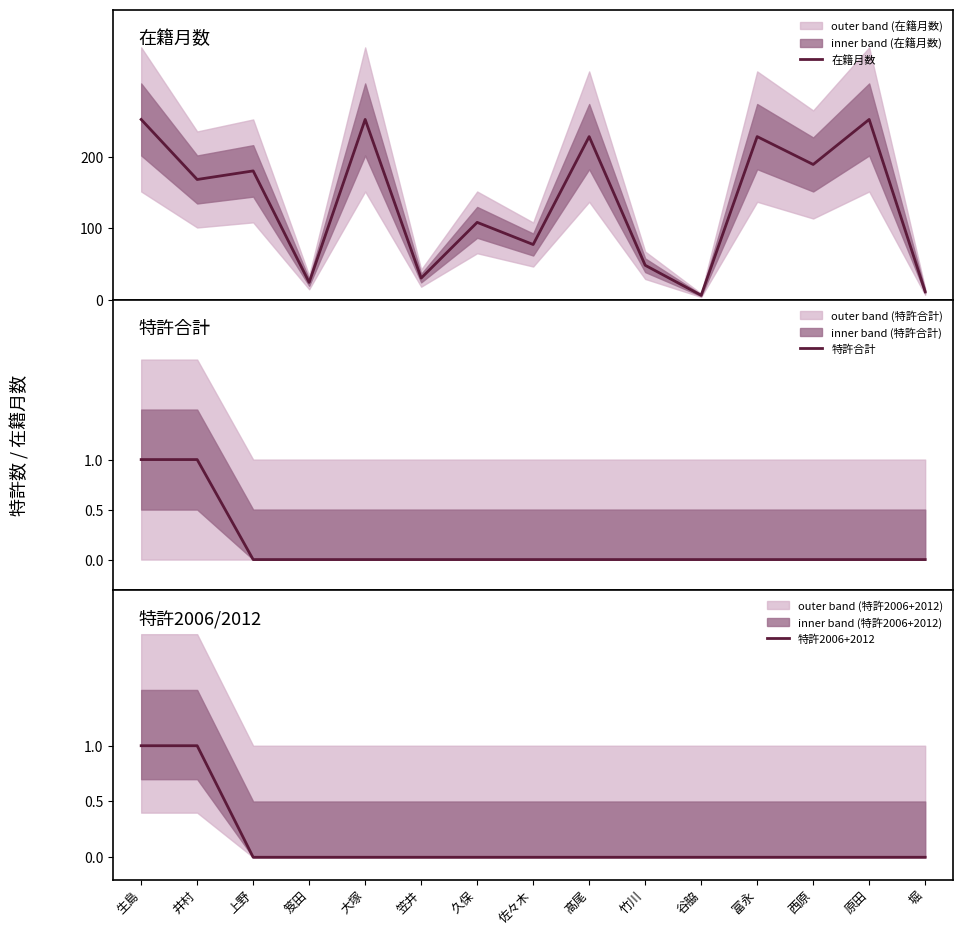

Which series has the widest spread of values?

在籍月数